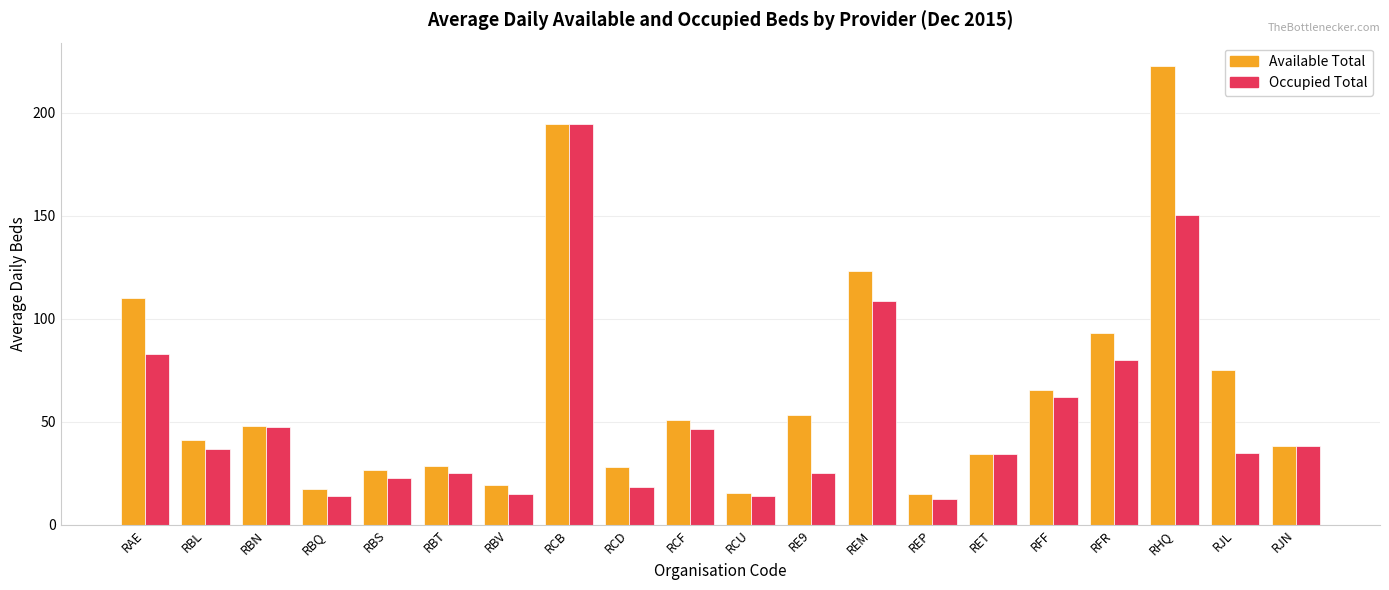

How many groups of bars are there?

20